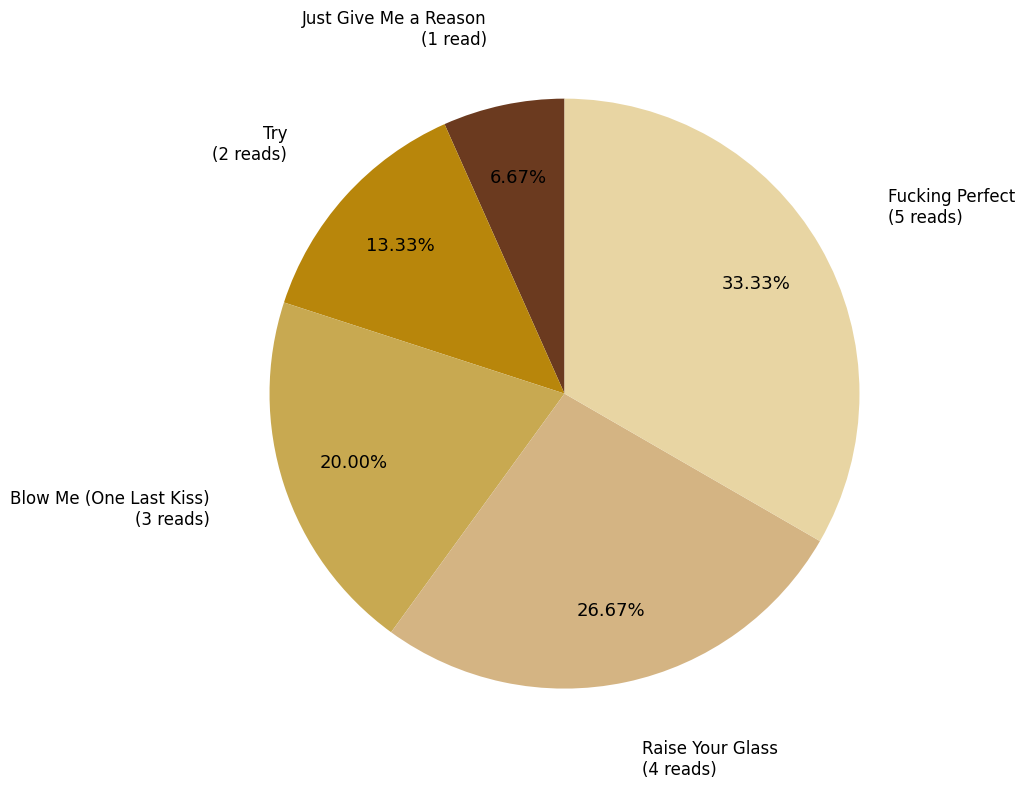

True or false: Just Give Me a Reason accounts for 12% of the total.

False